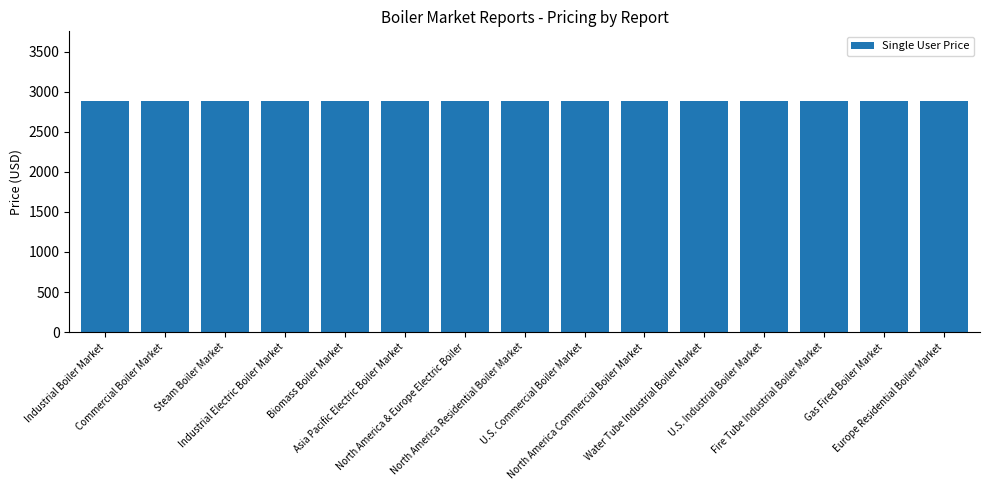

Is it true that Single User Price equals 1356 at Asia Pacific Electric Boiler Market?

False